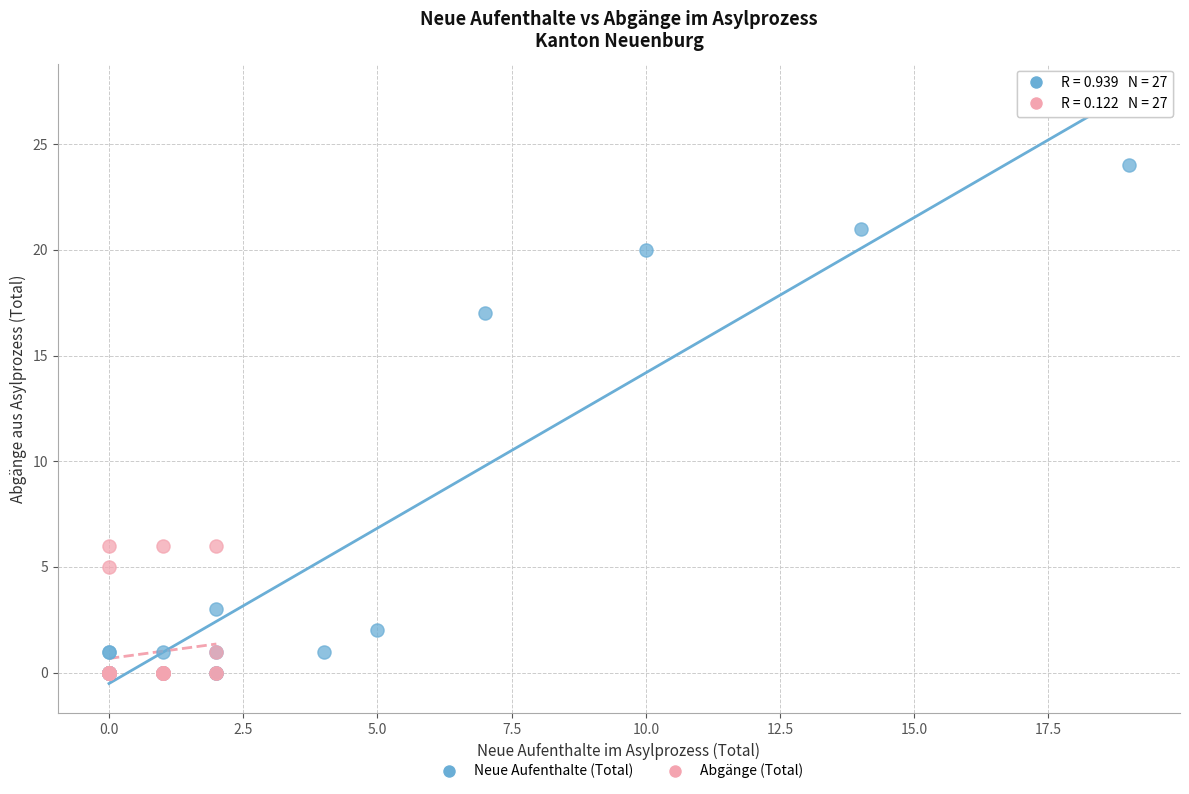

Which series contains the highest Y value?

Neue Aufenthalte (Total)